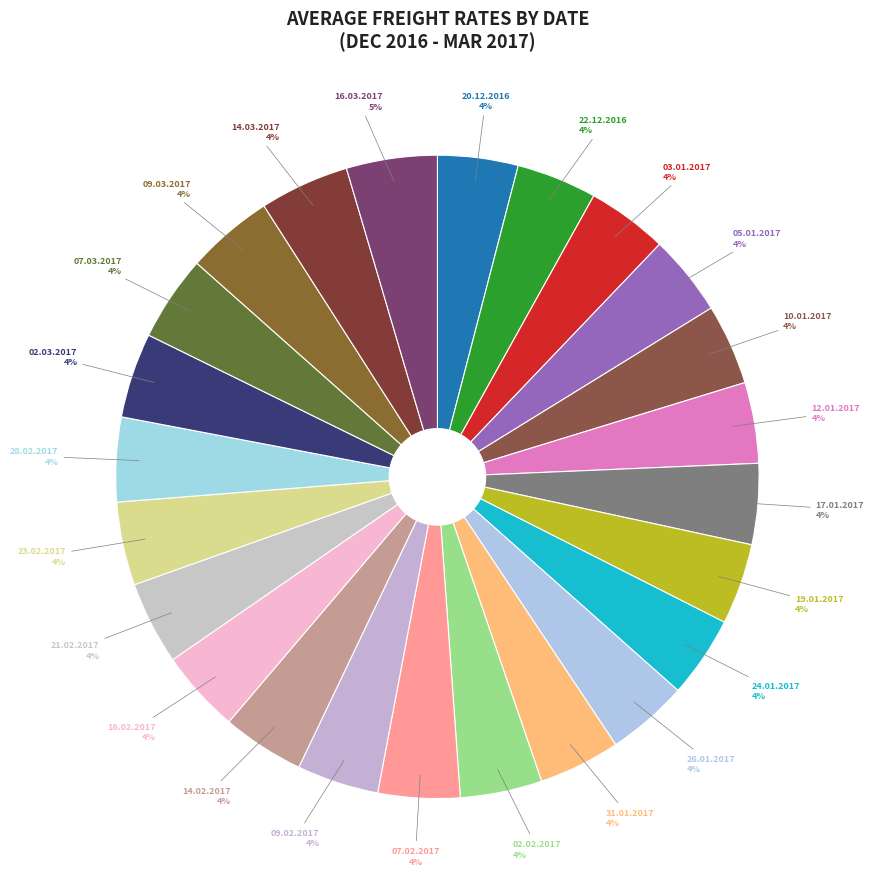

Which category has the smallest portion of the pie?

22.12.2016